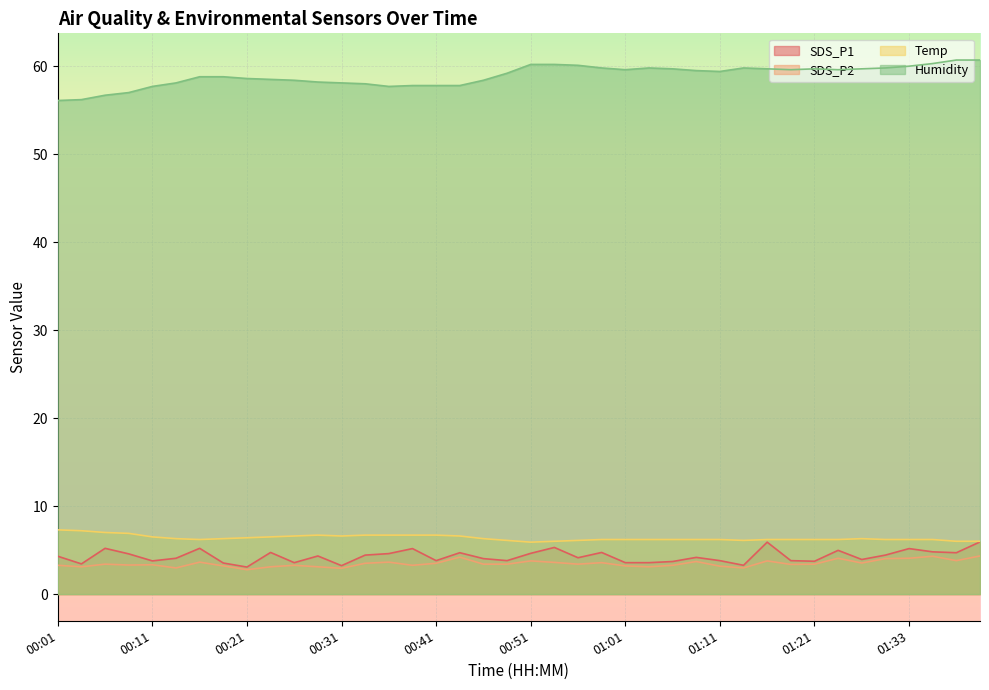

What is the minimum value shown in the chart?

2.8